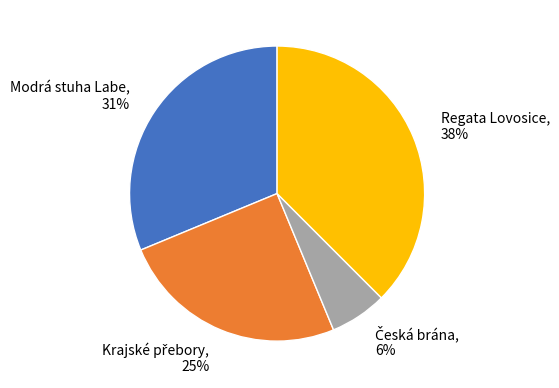

To the nearest percent, what is the average slice percentage?

25%